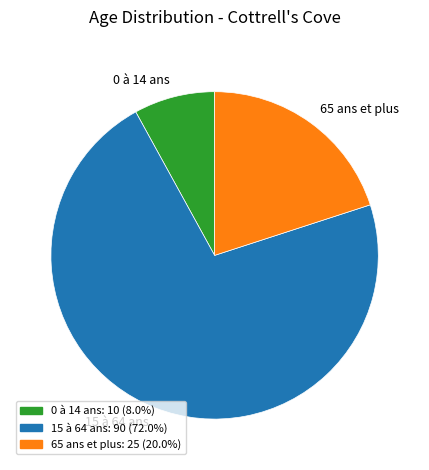

Between 15 à 64 ans and 65 ans et plus, which is larger?

15 à 64 ans